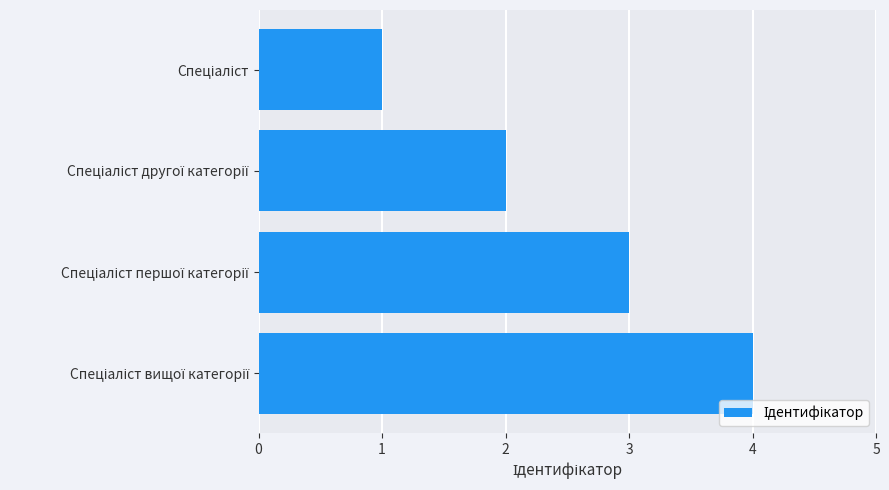

What is the minimum value shown in the chart?

1